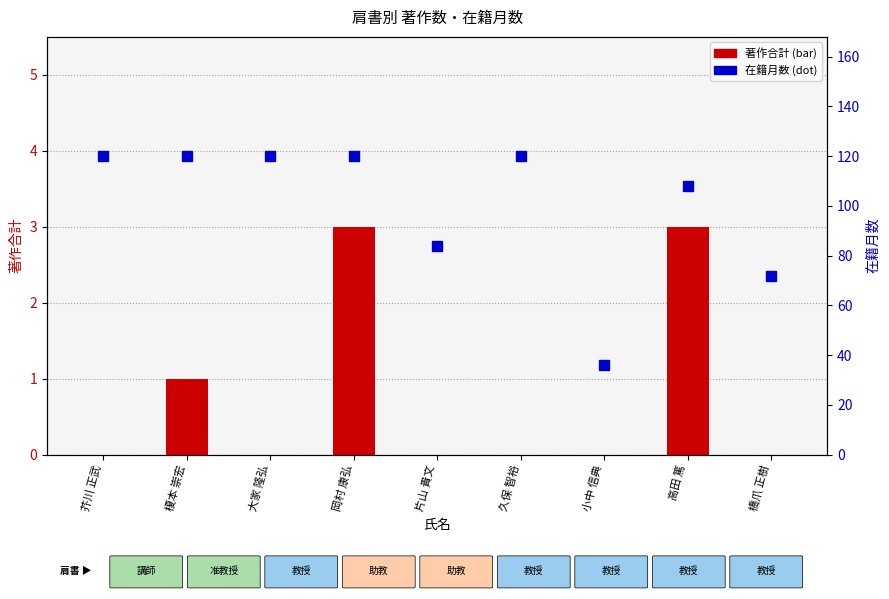

How many series are shown in this chart?

2